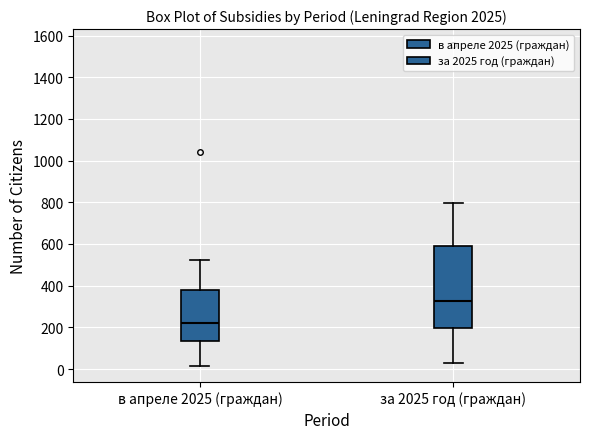

Reading left to right, transcribe this box plot: for each box, give where its median line is, the range the box spans, and where its two whiskers end, as read against the y-axis. The values are not printed on the chart, so give them approximately, as read against the axis.

в апреле 2025 (граждан): median 220, box 140 to 380, whiskers 20 to 520
за 2025 год (граждан): median 320, box 200 to 600, whiskers 20 to 800